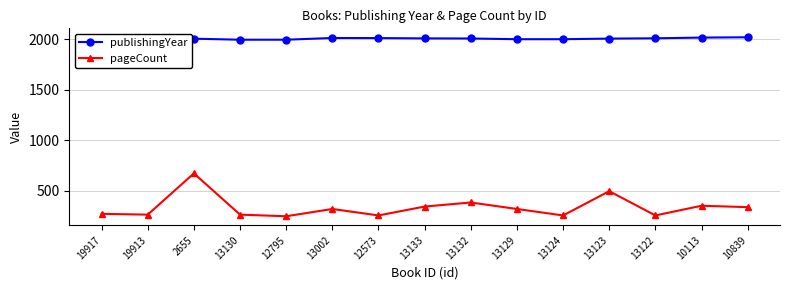

How many lines are shown in the chart?

2